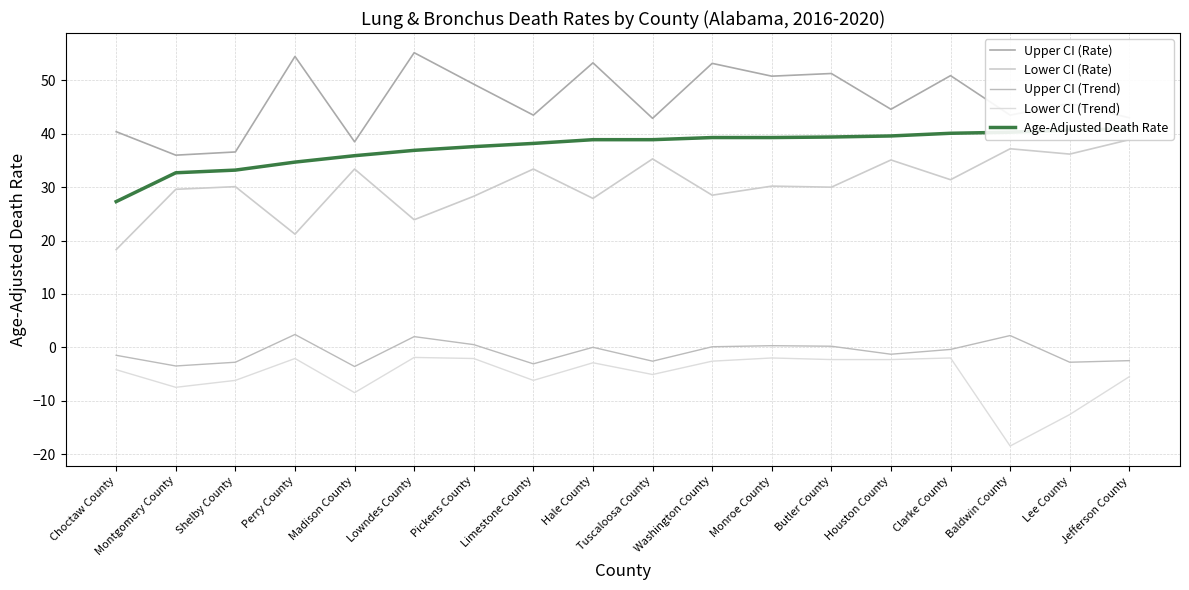

What is the lowest value of the Upper CI (Trend) series?

-3.6